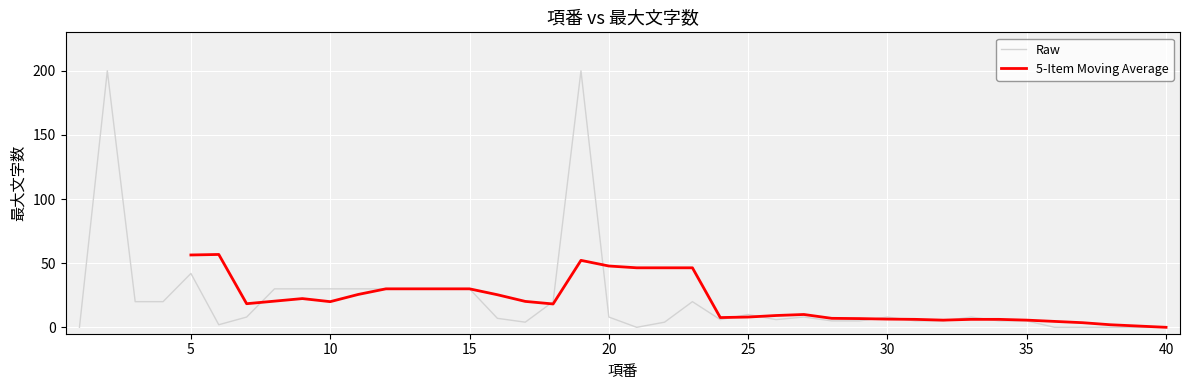

Count the number of categories in the chart.

40